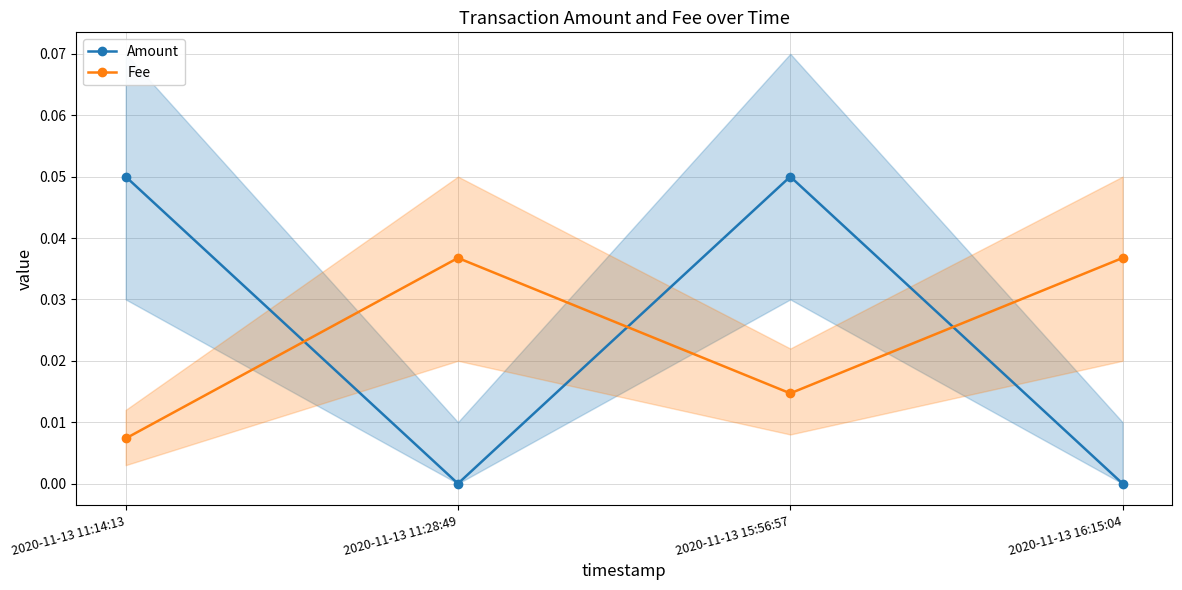

Rank the series by their average value, from lowest to highest.

Fee, Amount